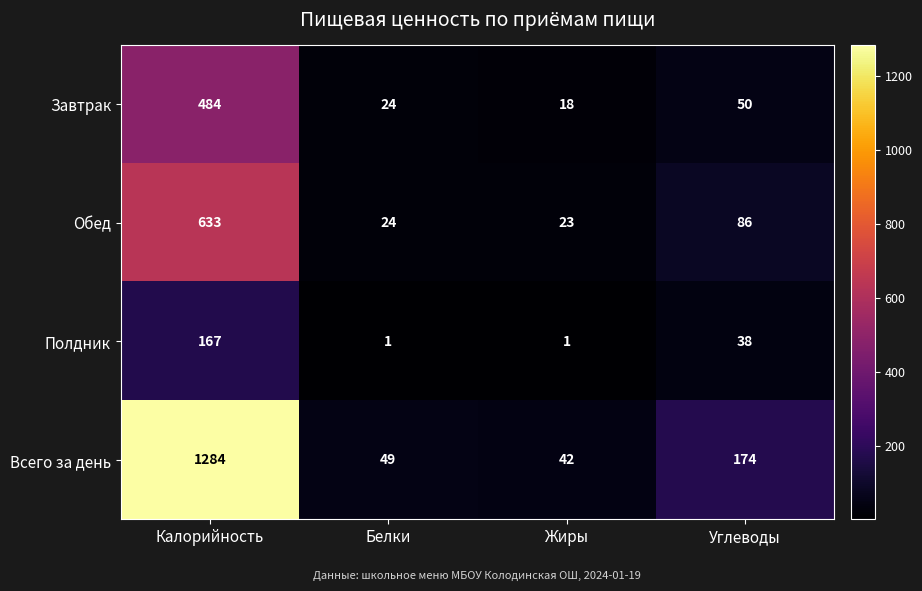

True or false: Полдник has a value of 1 at Белки.

True